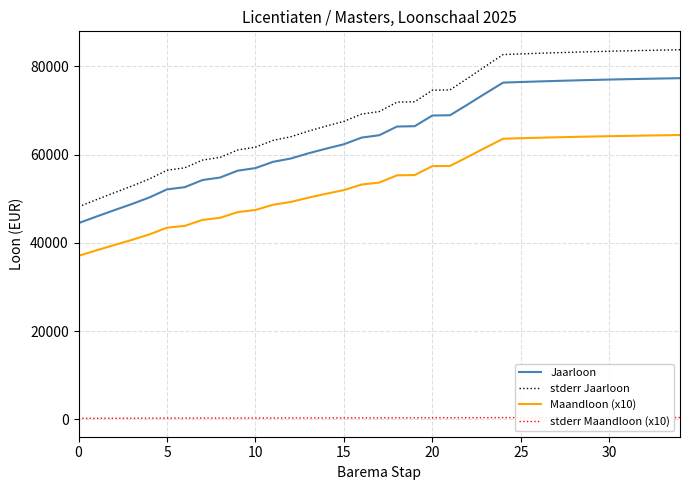

What is the difference between the second highest and second lowest values in the stderr Maandloon (x10) series?

158.6